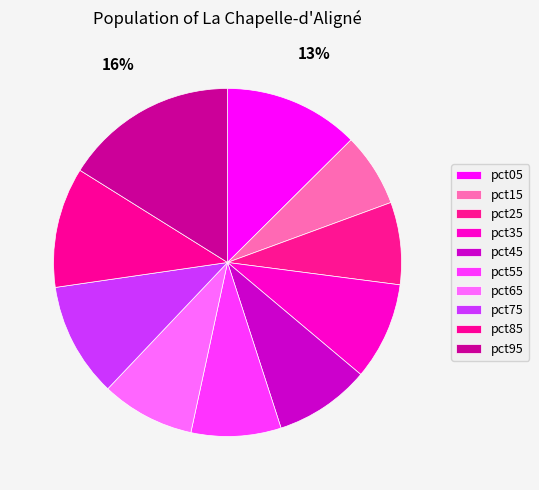

To the nearest percent, what is the average slice percentage?

10%